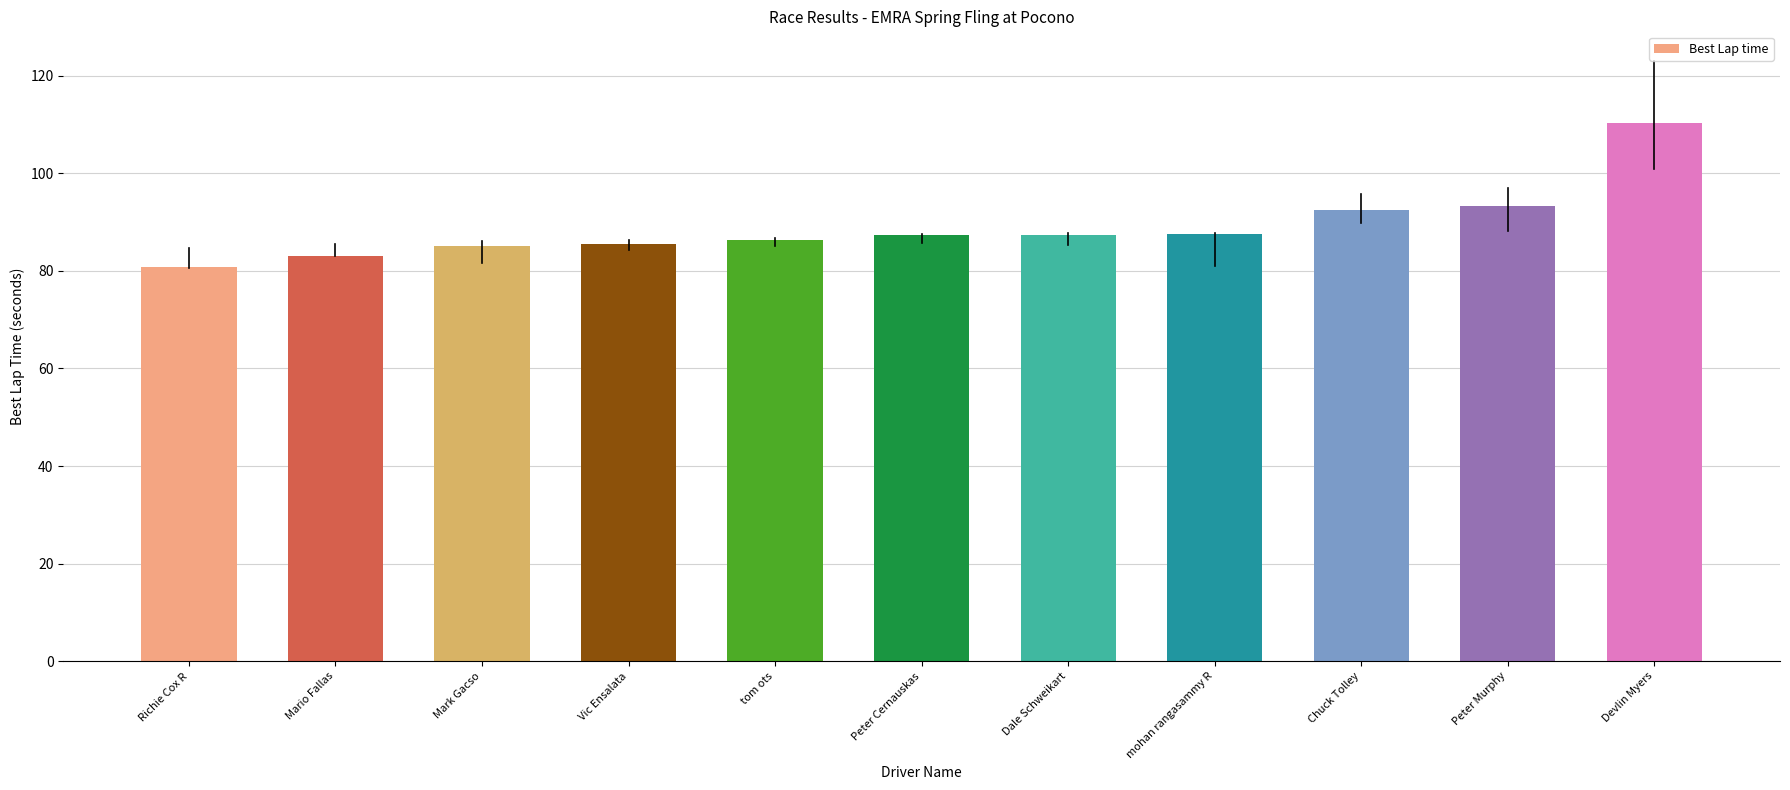

What is the difference between the maximum and minimum values?

29.6